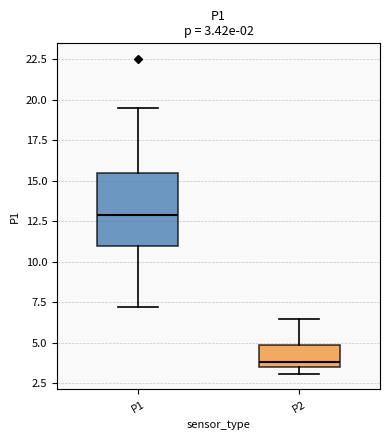

Which box's median line is the lowest?

P2